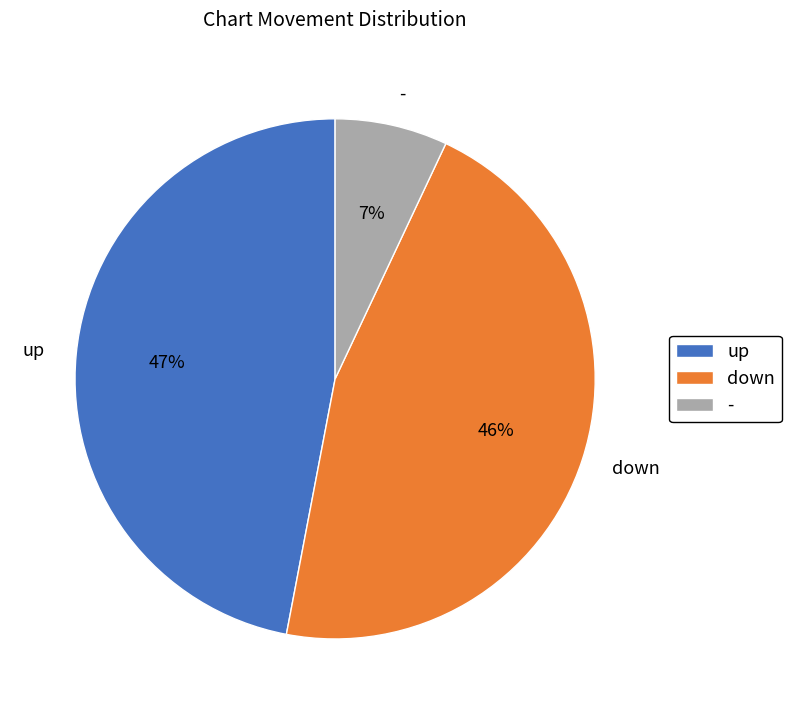

How many segments does this pie chart have?

3